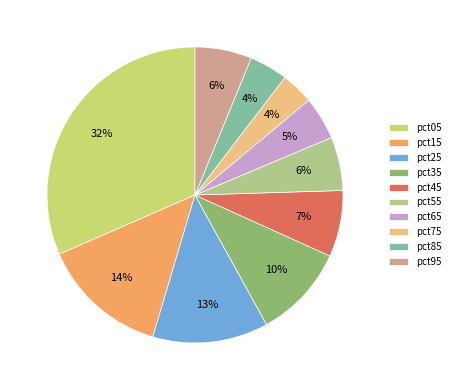

Which category has the biggest portion of the pie?

pct05